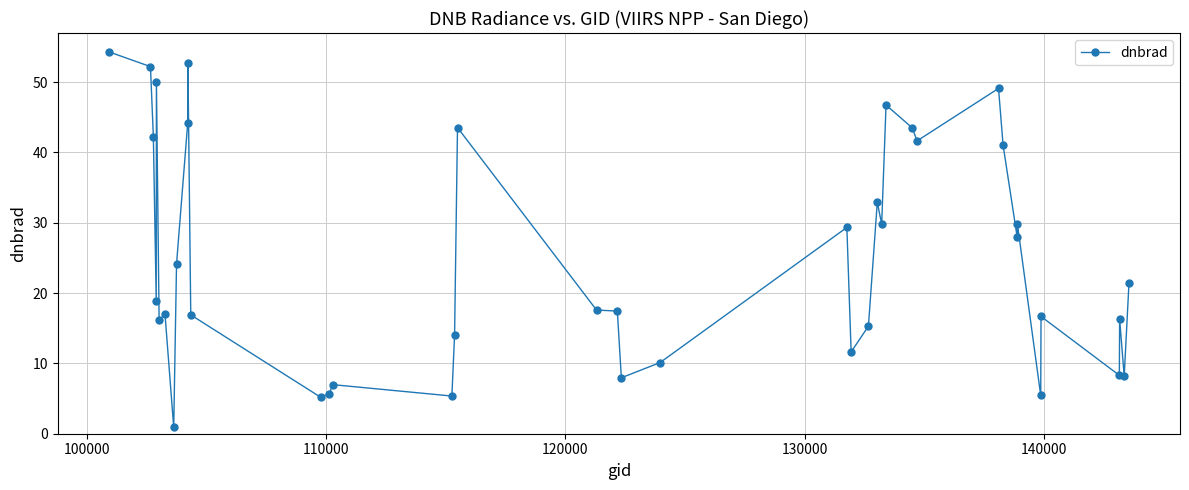

True or false: the data has more than 0 interior local peaks.

True